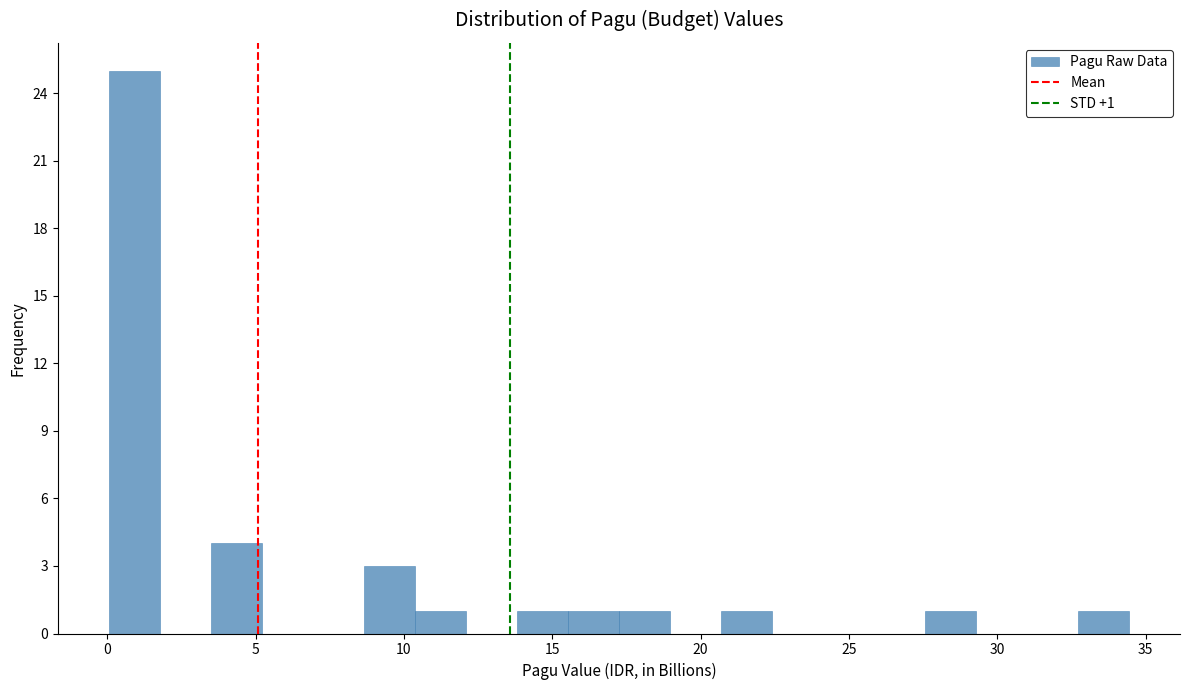

Around what value on the x-axis is the tallest bar? Give the approximate position of its centre, as read against the axis.

1.0